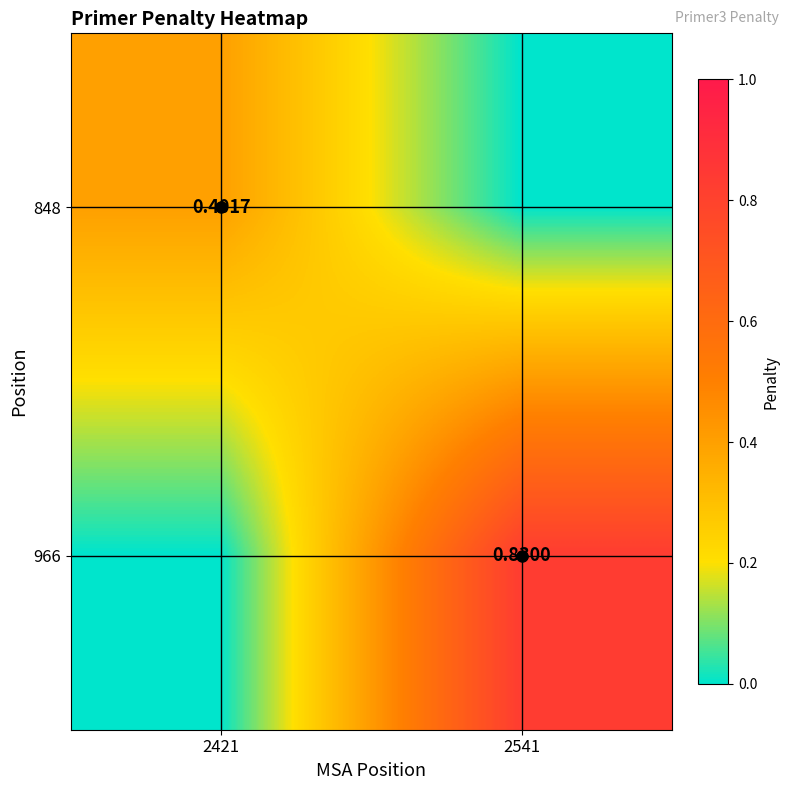

How many values in 848 are above zero?

1